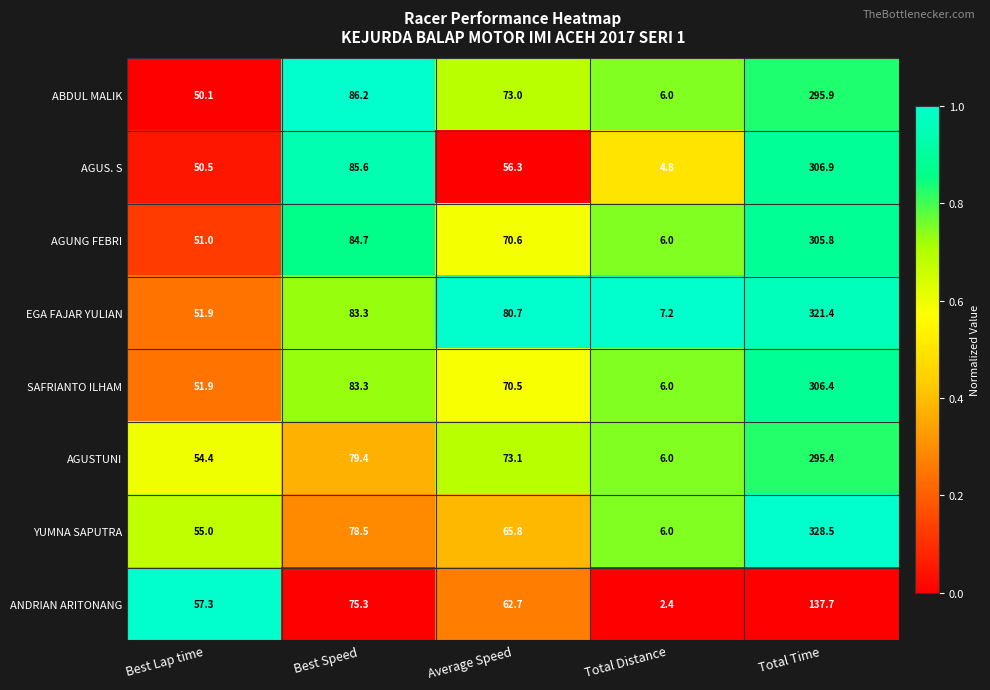

Which series has the largest range (max minus min)?

YUMNA SAPUTRA